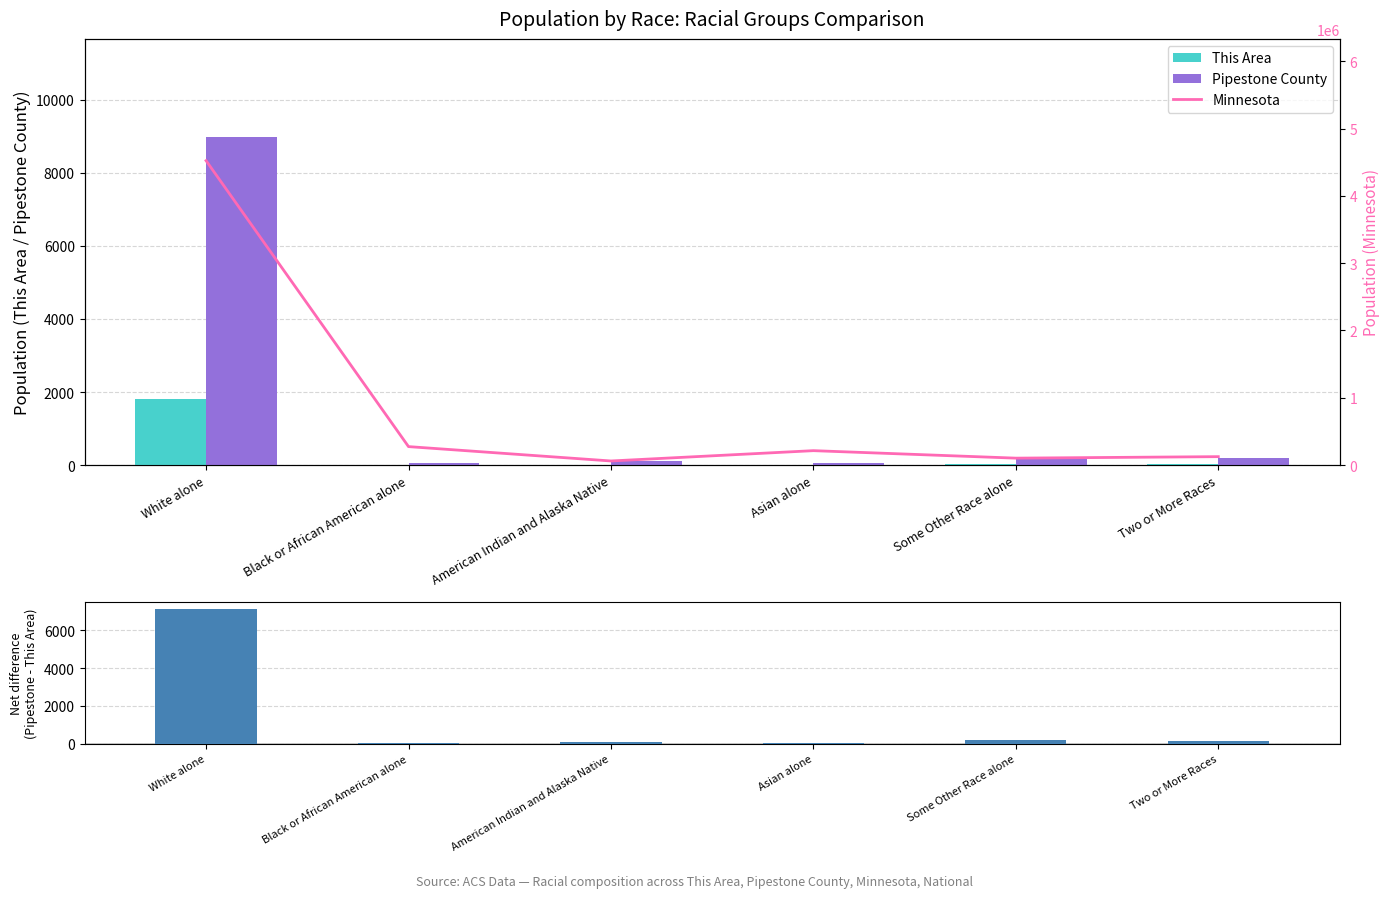

Which series has the largest total across all categories?

Minnesota